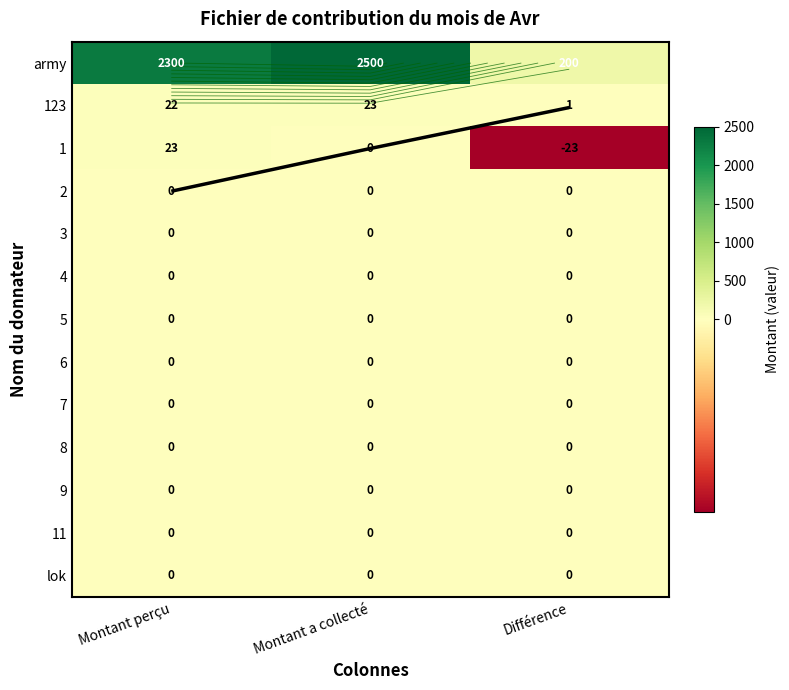

The army series shows 2300 at Montant perçu. True or false?

True